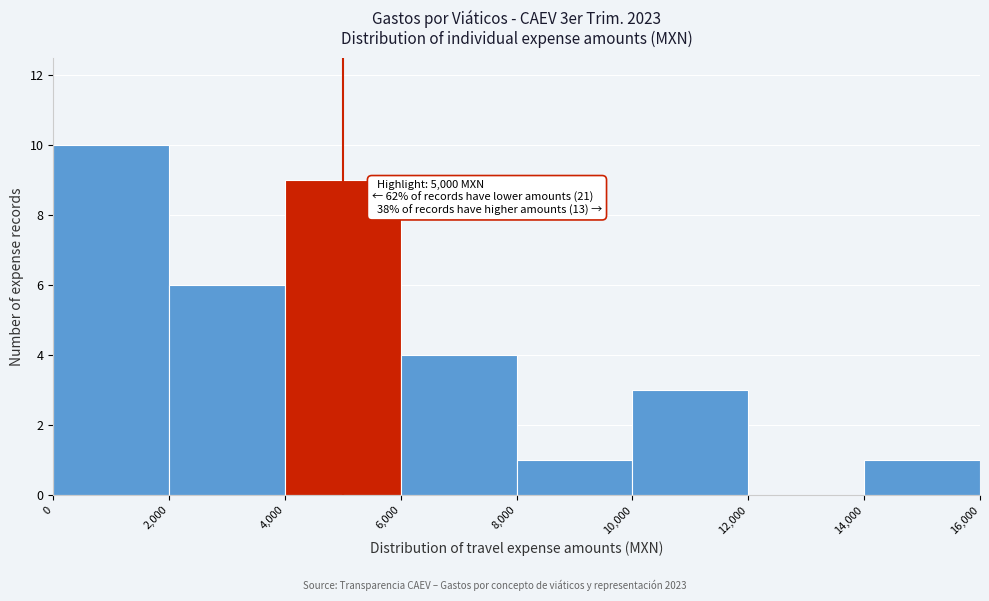

Which range on the x-axis has the tallest bar?

0 to 2,000